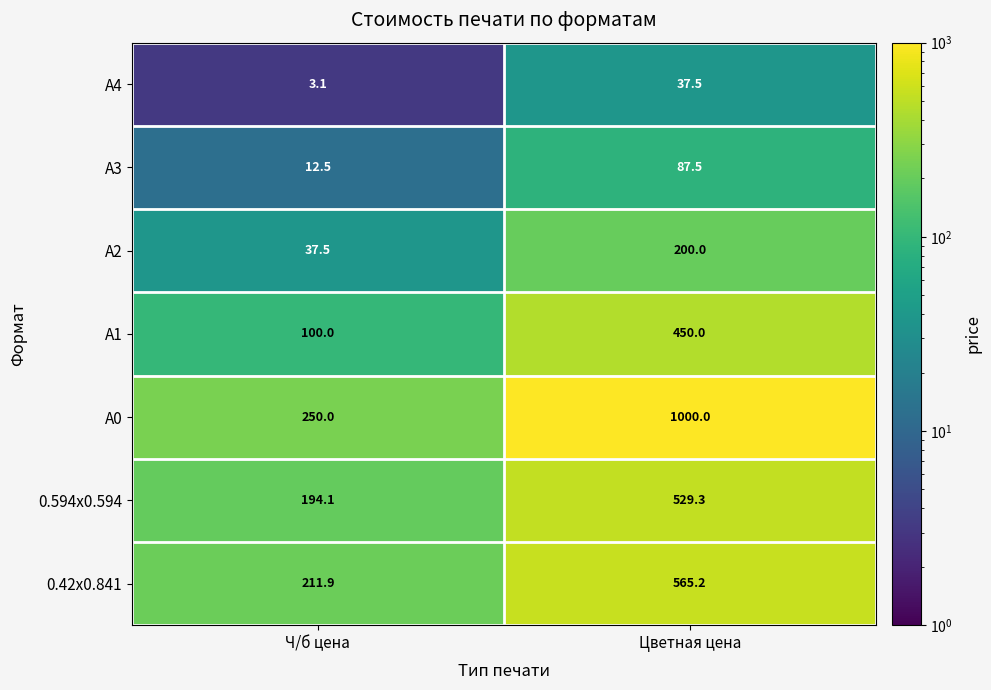

What is the greatest value displayed?

1000.0